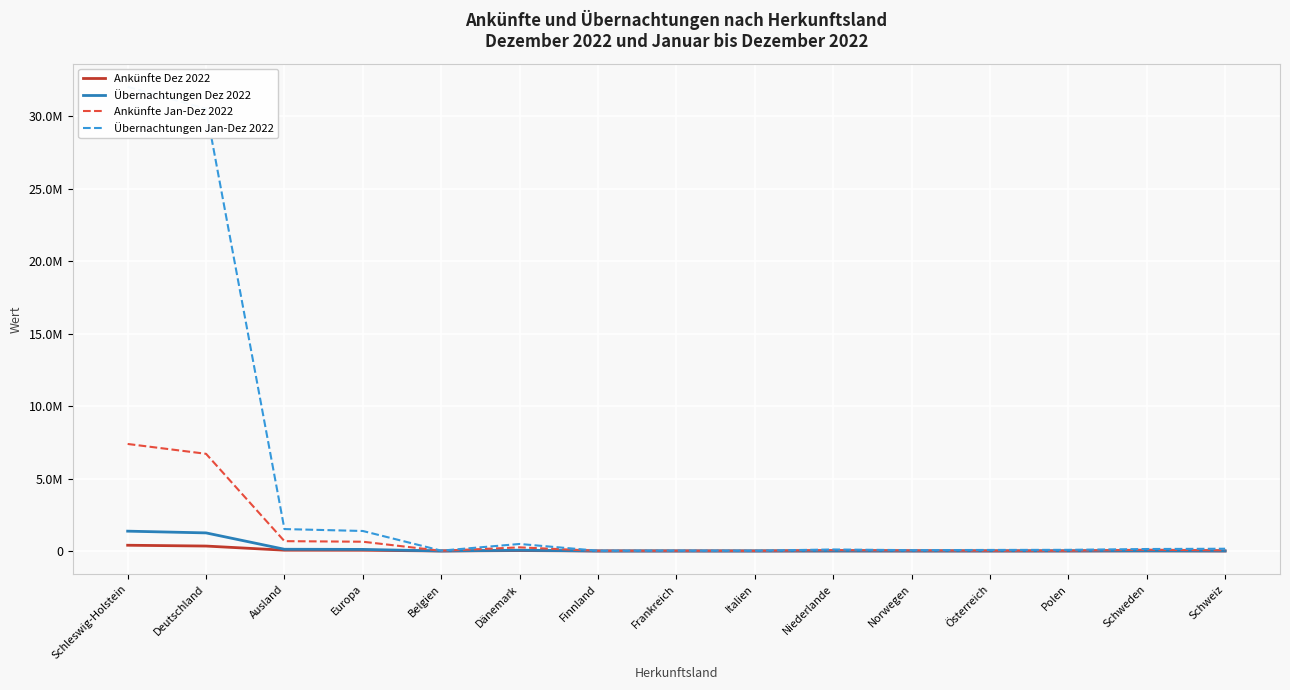

How many values in the Übernachtungen Dez 2022 series exceed 5942?

7